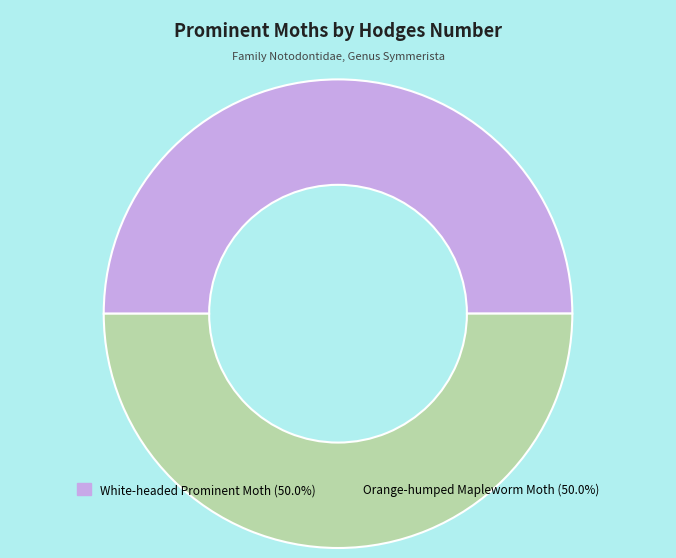

What is the ratio of the value at White-headed Prominent Moth to the value at Orange-humped Mapleworm Moth?

1.0